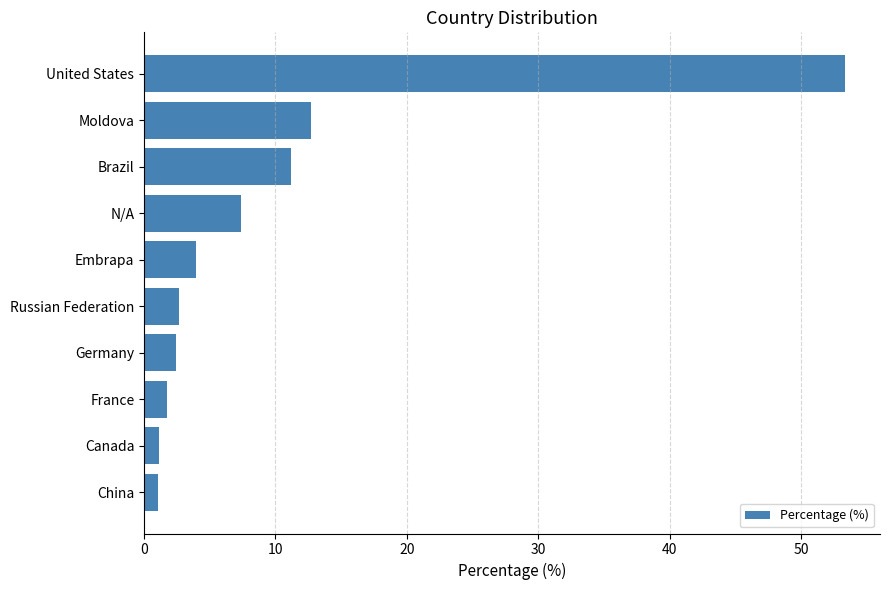

How many distinct data groups are displayed?

1